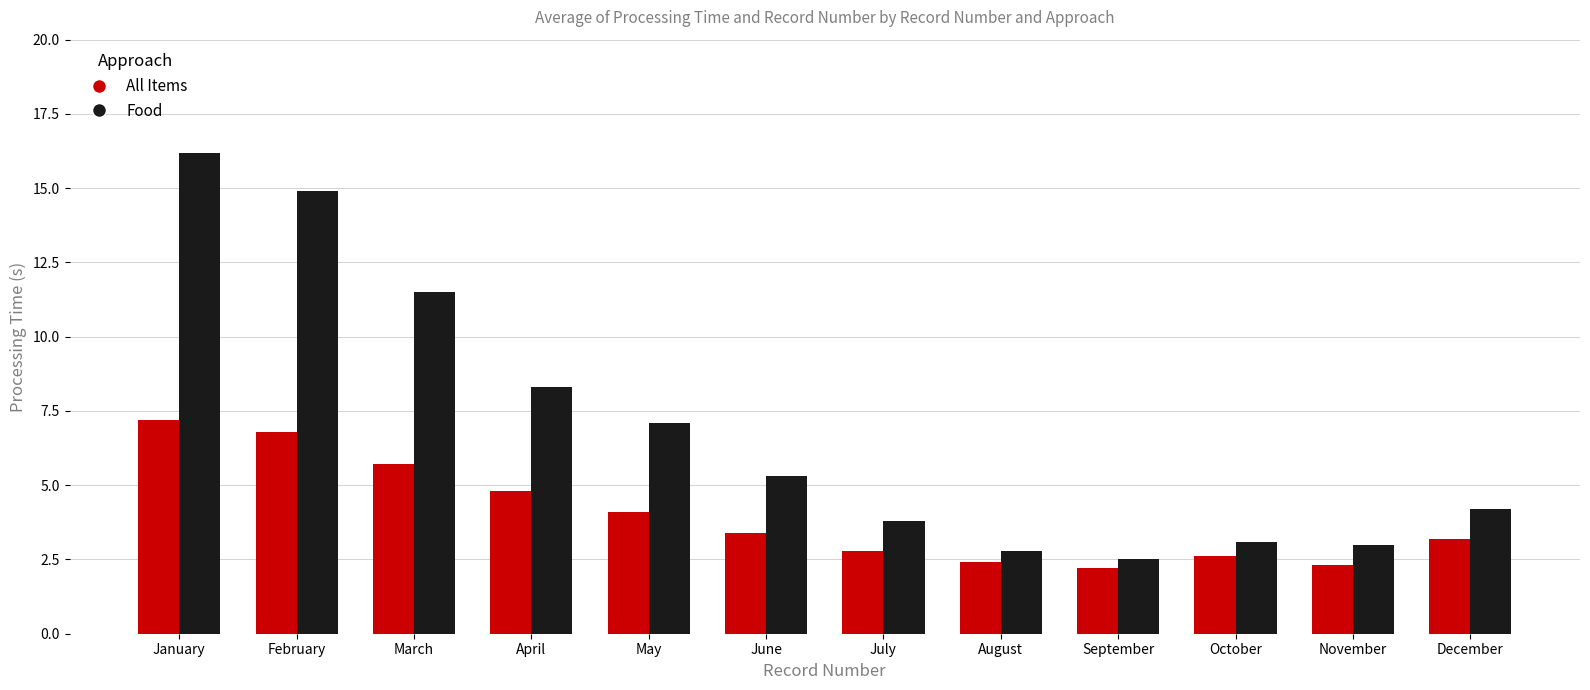

At which label is All Items closest to 4?

May